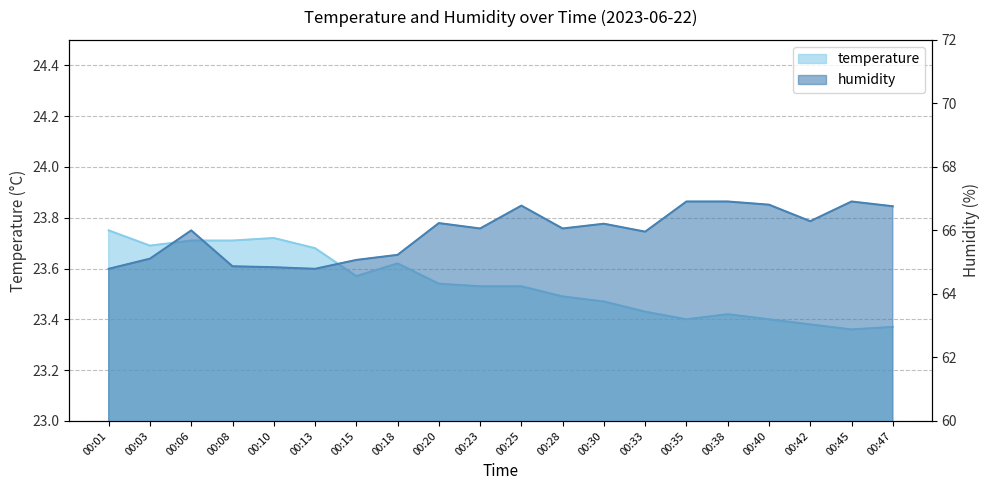

True or false: temperature and humidity cross at least once.

False